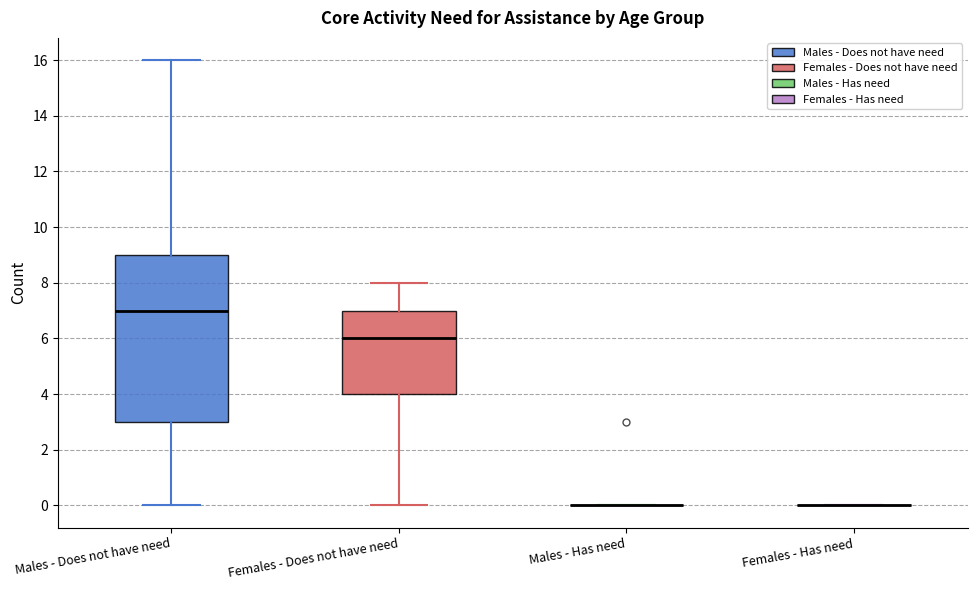

Which box is the tallest, from its lower edge to its upper edge?

Males - Does not have need